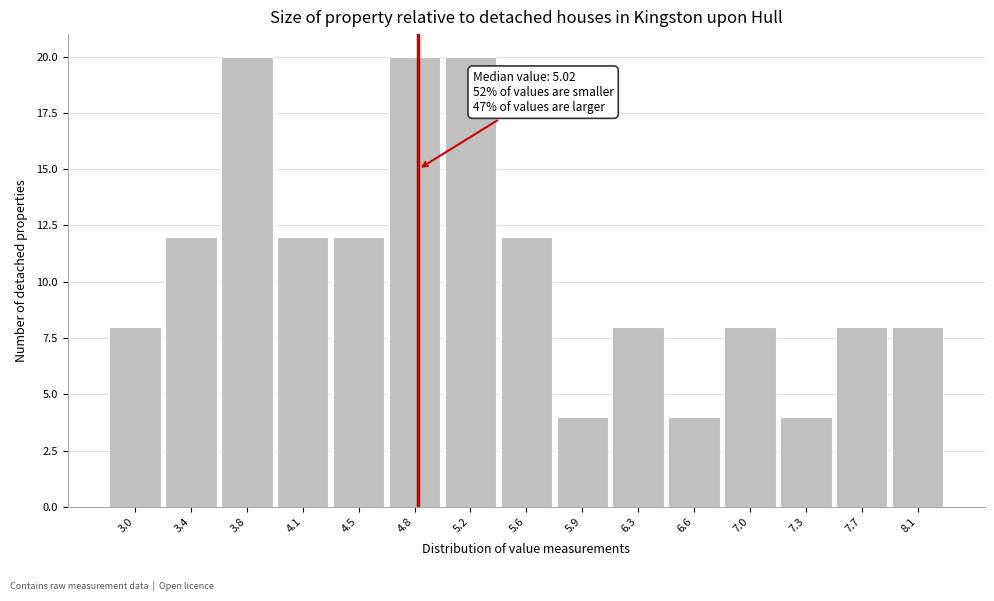

Reading left to right, transcribe all the data shown in this chart.

8	12	20	12	12	20	20	12	4	8	4	8	4	8	8